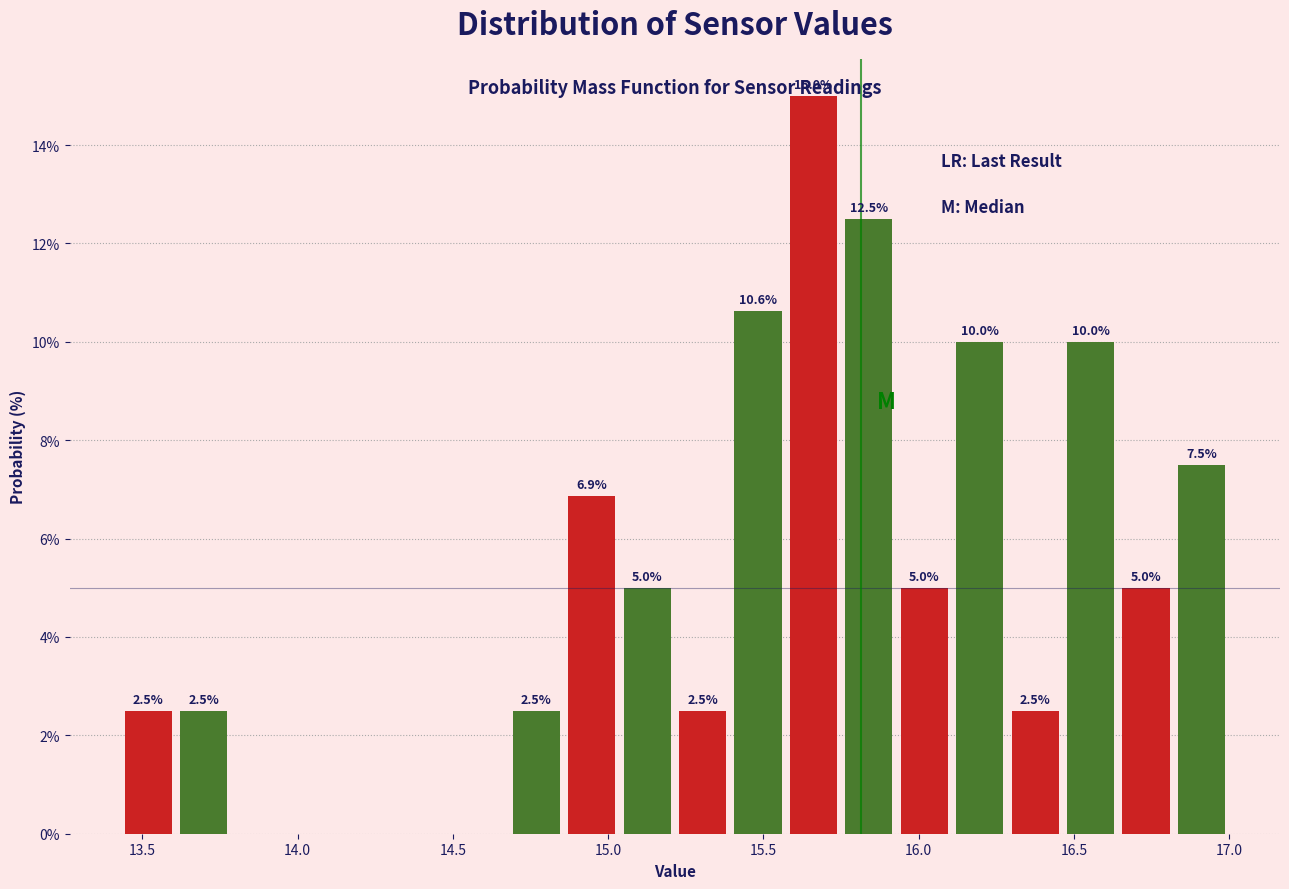

Read against the x-axis, roughly where is the centre of the tallest bar?

15.65